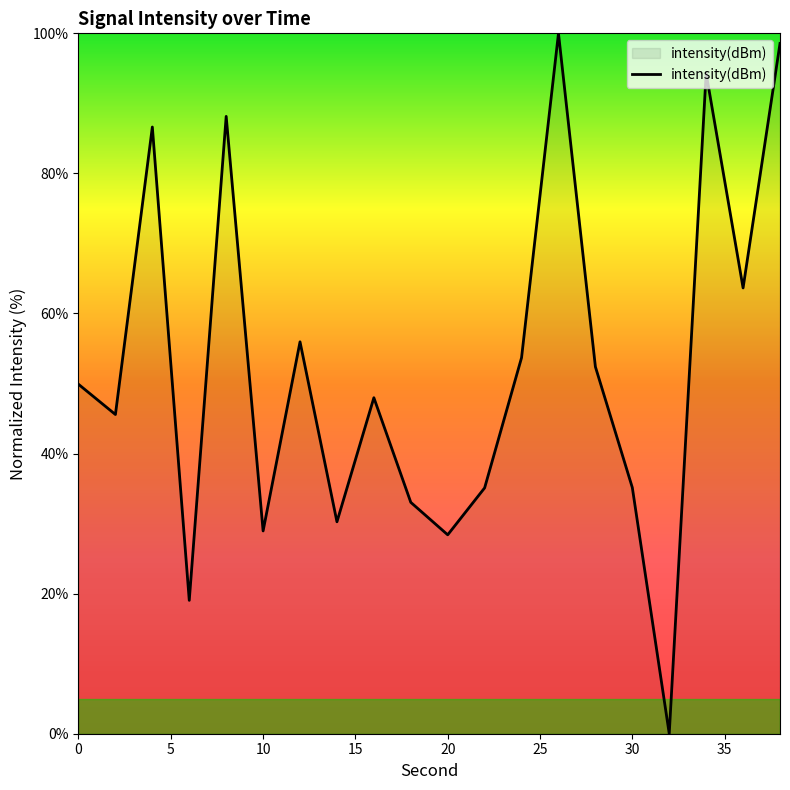

Count the number of categories in the chart.

20